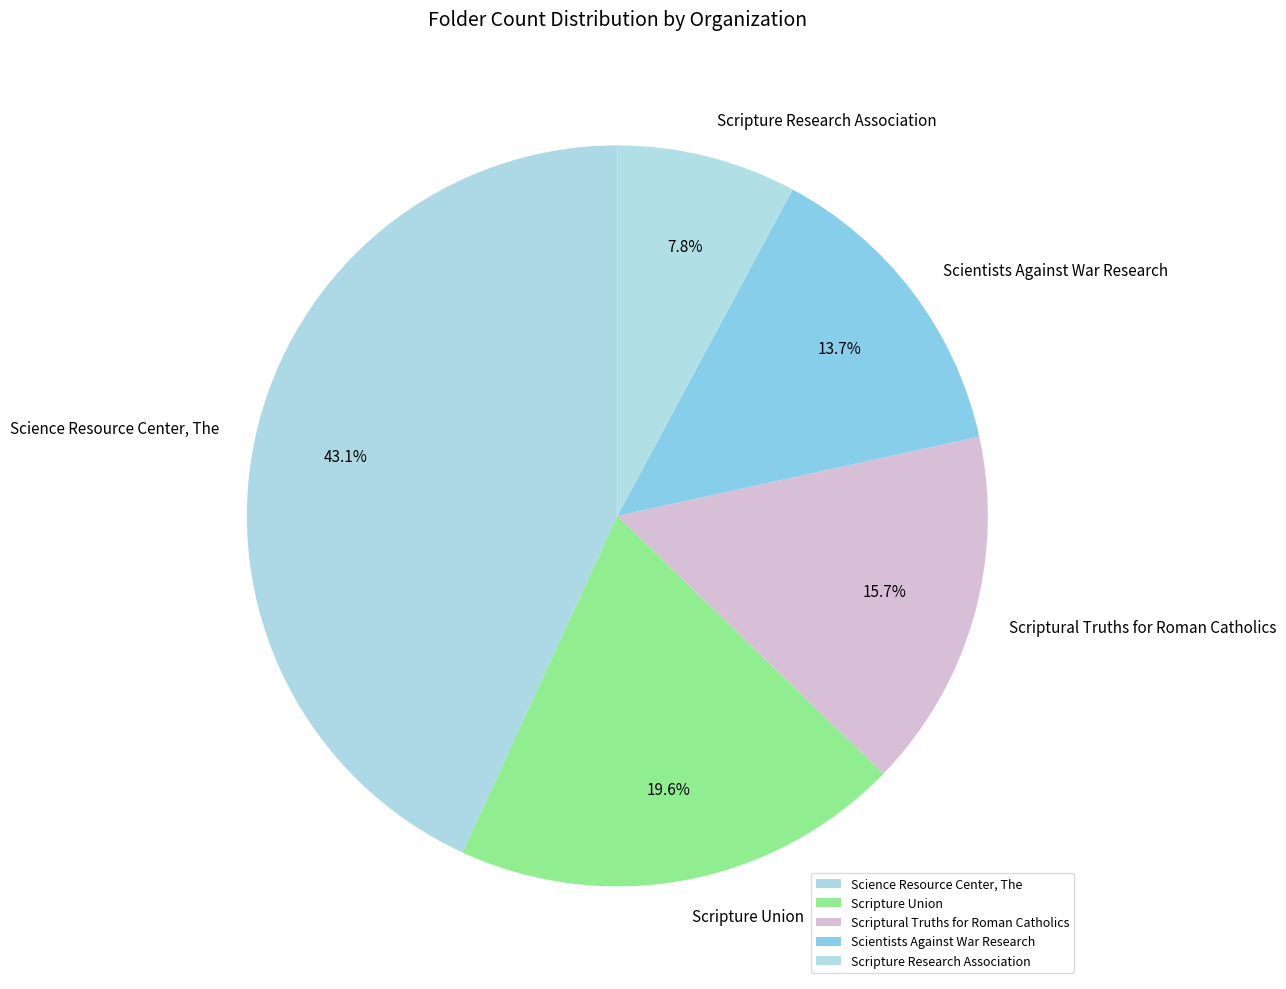

Rank the categories by value from highest to lowest.

Science Resource Center, The, Scripture Union, Scriptural Truths for Roman Catholics, Scientists Against War Research, Scripture Research Association